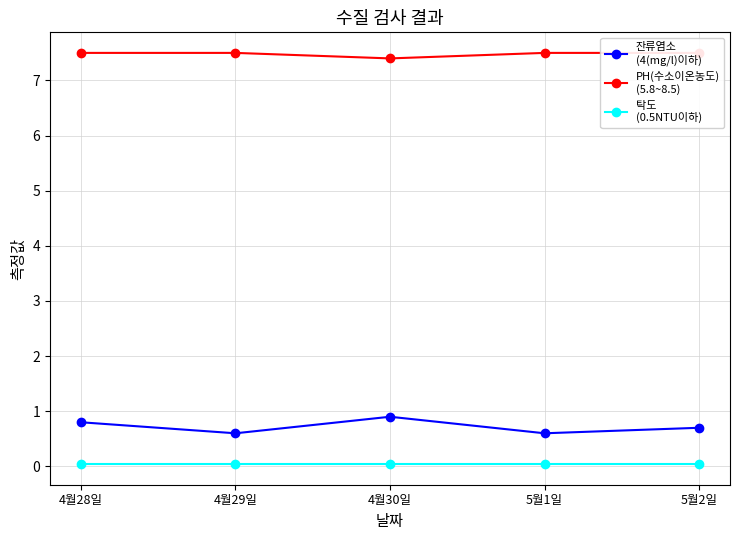

Is it true that 탁도
(0.5NTU이하) equals 0.1 at 4월30일?

False